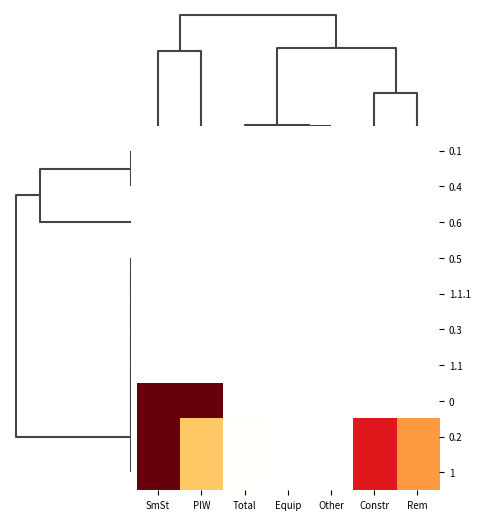

What is the greatest value displayed?

62.7